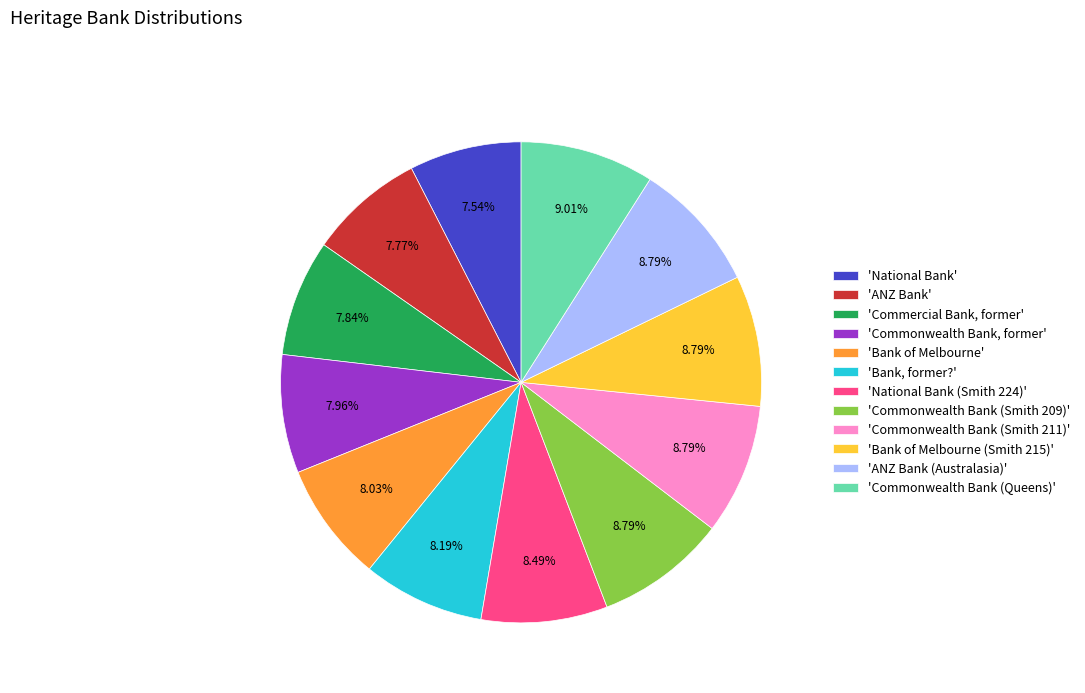

Which has a higher value, 'ANZ Bank (Australasia)' or 'National Bank'?

'ANZ Bank (Australasia)'